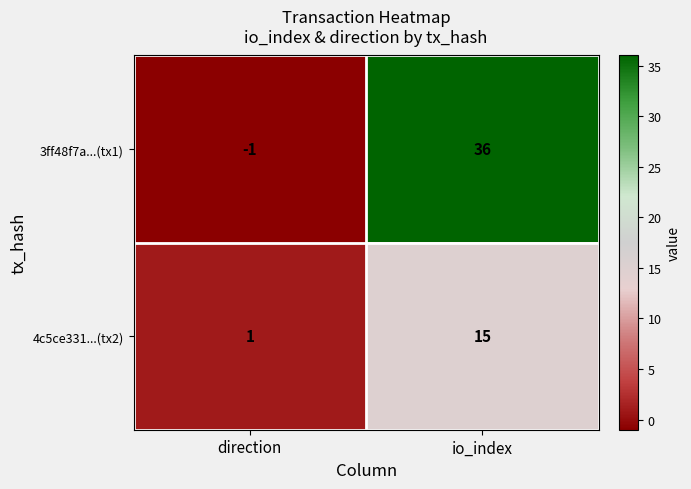

Which series has the largest total across all categories?

3ff48f7a...(tx1)